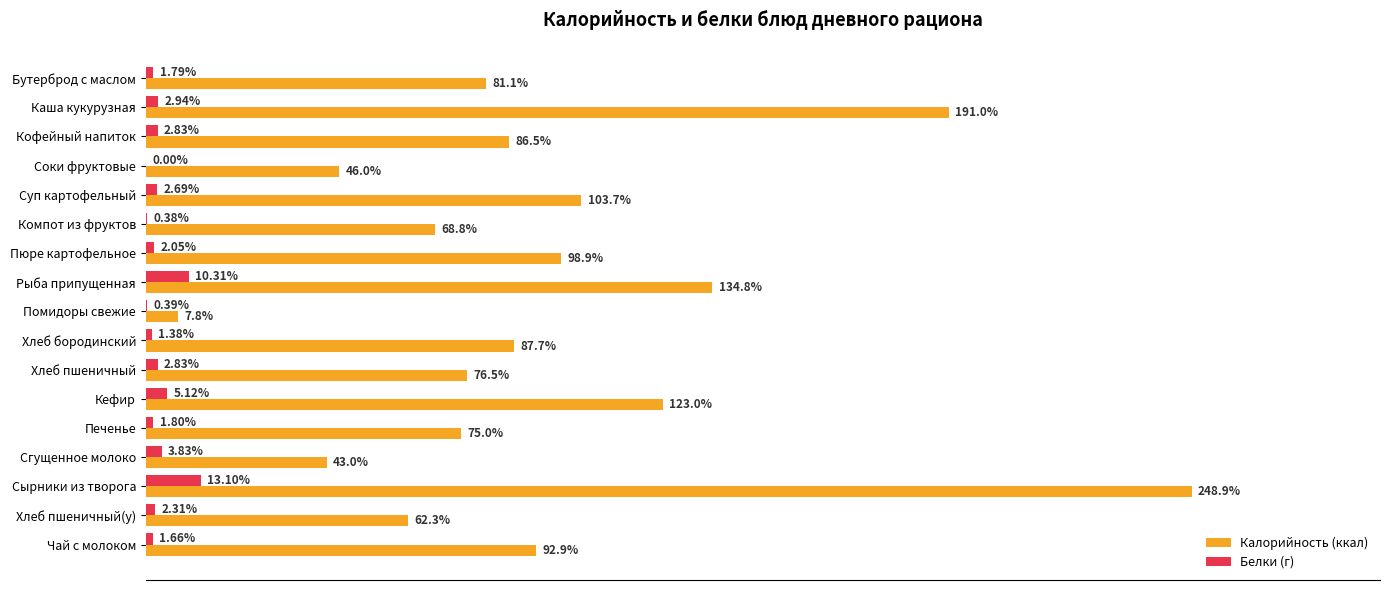

Which series has the largest total across all categories?

Калорийность (ккал)